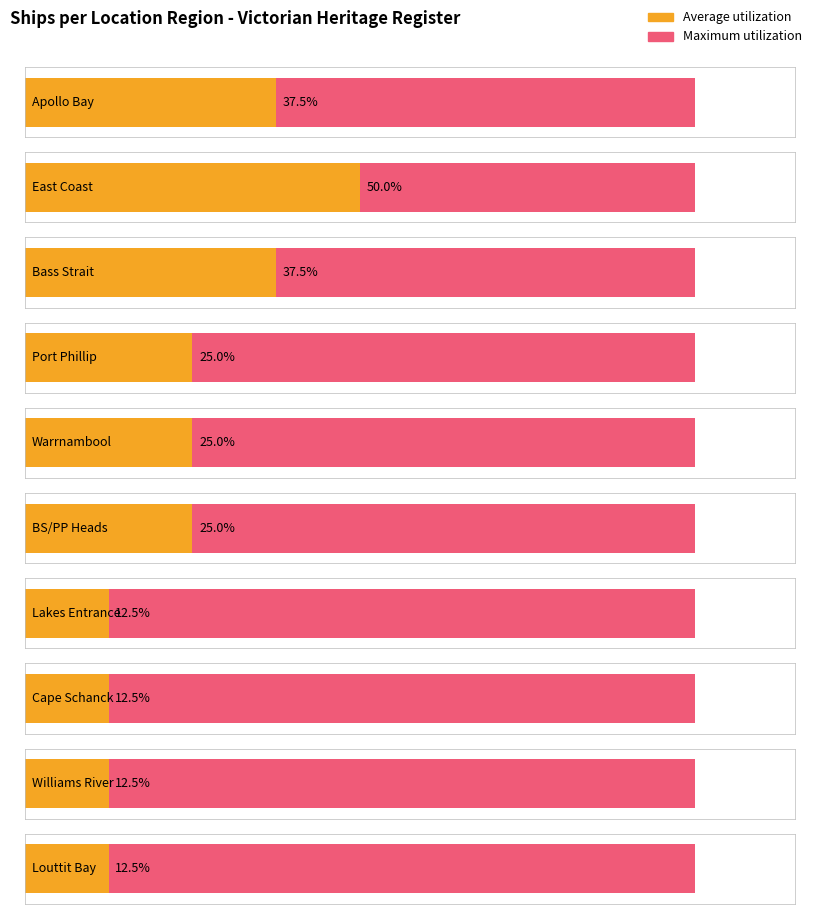

Which category has the highest value in the Count series?

East Coast